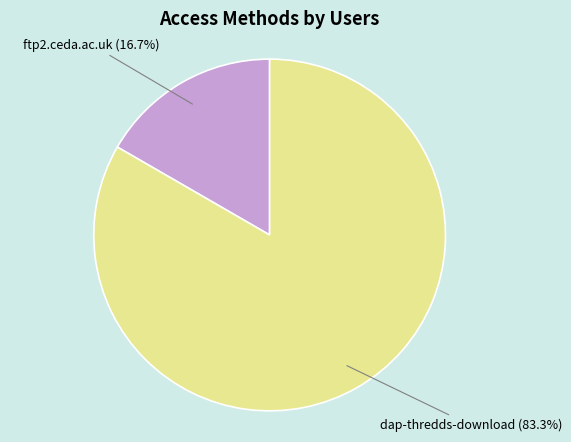

Does any single category account for the majority?

Yes